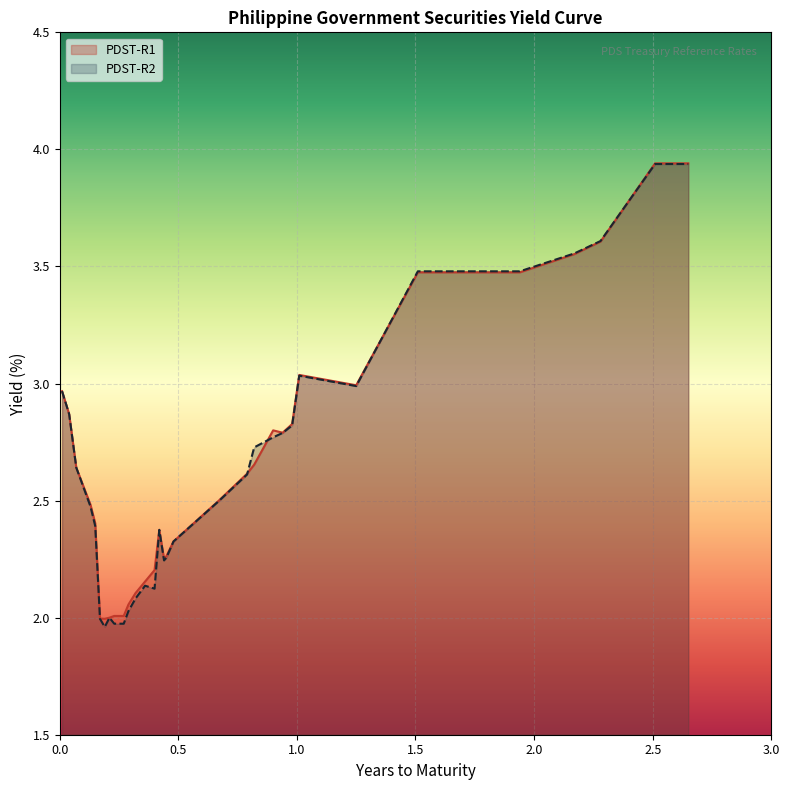

Rank the series at 2.51 from highest to lowest value.

PDST-R1, PDST-R2